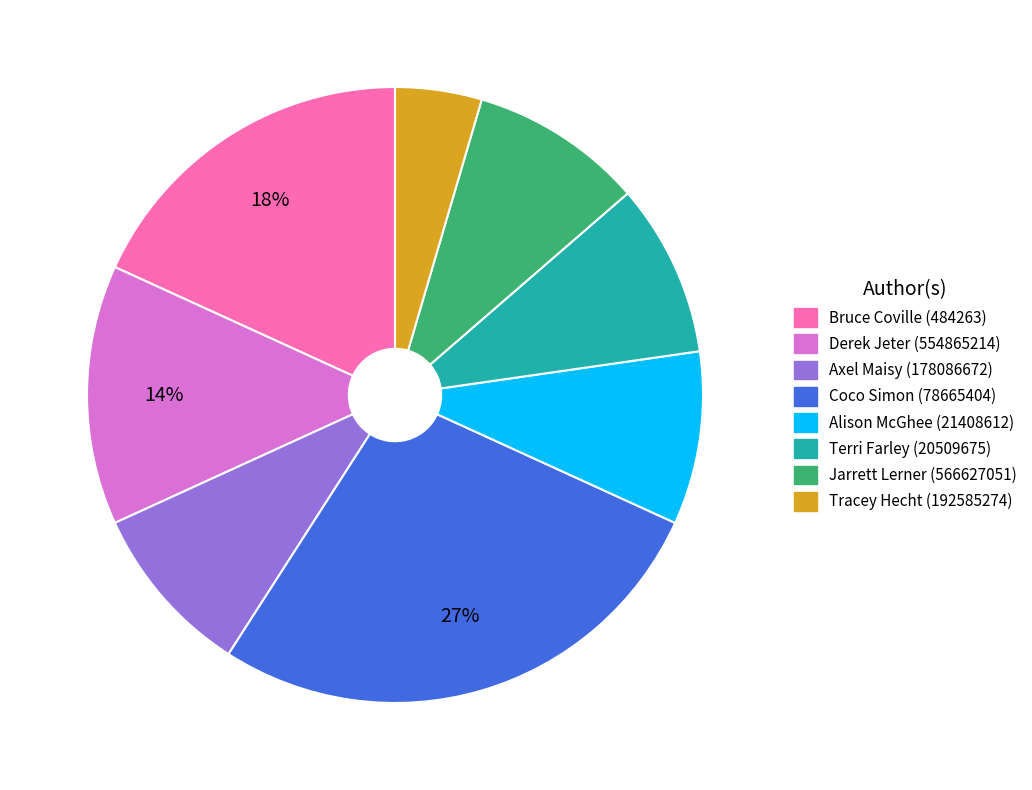

To the nearest percent, what is the average slice percentage?

12%